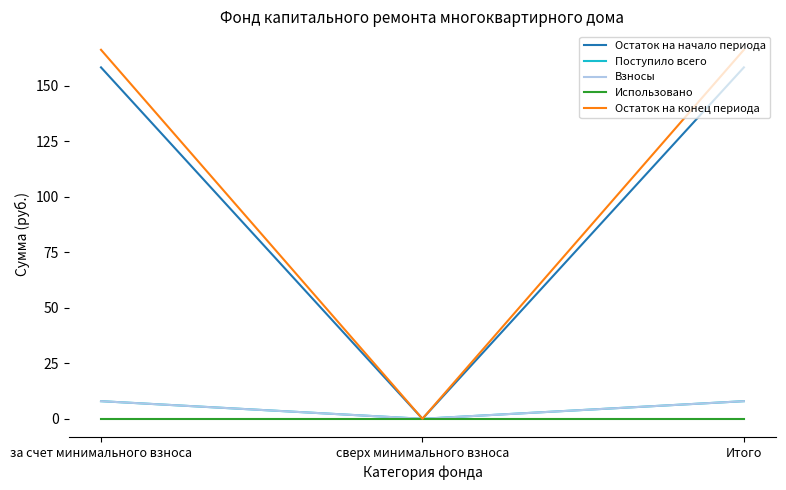

What is the sum of the Взносы values at за счет минимального взноса and Итого?

15.9